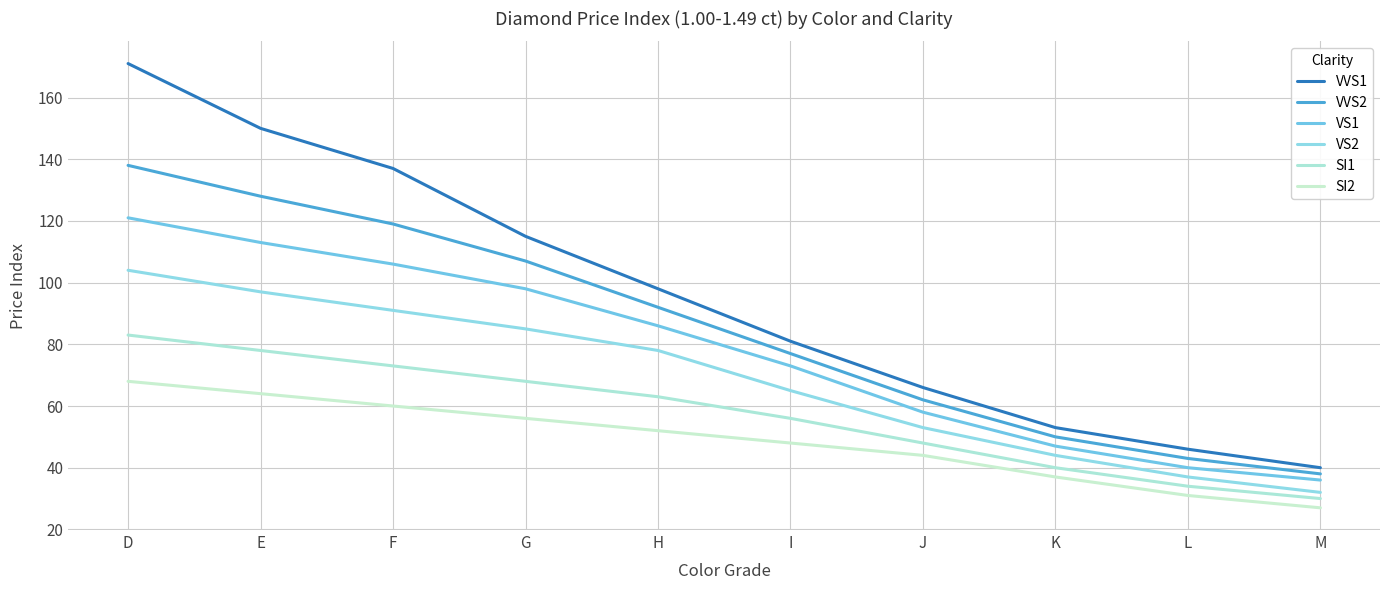

Which series has the largest total across all categories?

VVS1